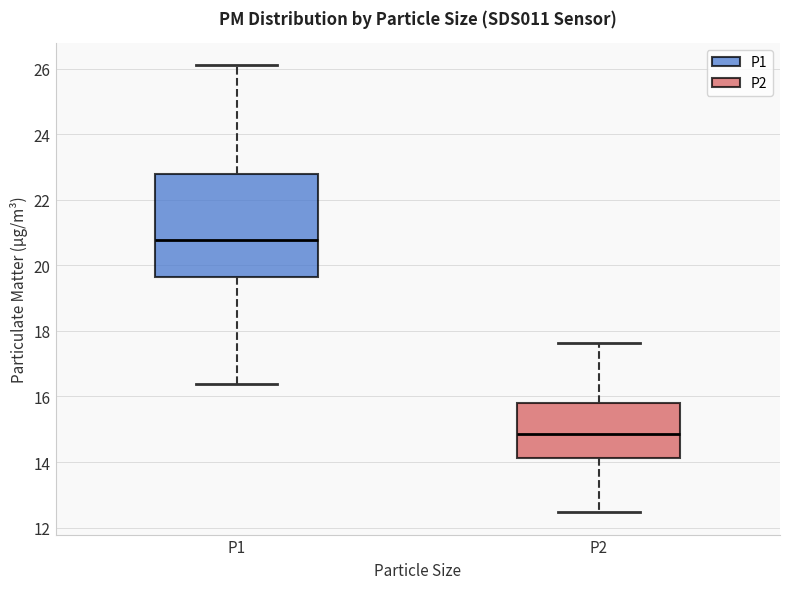

Reading left to right, transcribe this box plot: for each box, give where its median line is, the range the box spans, and where its two whiskers end, as read against the y-axis. The values are not printed on the chart, so give them approximately, as read against the axis.

P1: median 20.8, box 19.6 to 22.8, whiskers 16.4 to 26.2
P2: median 14.8, box 14.2 to 15.8, whiskers 12.4 to 17.6